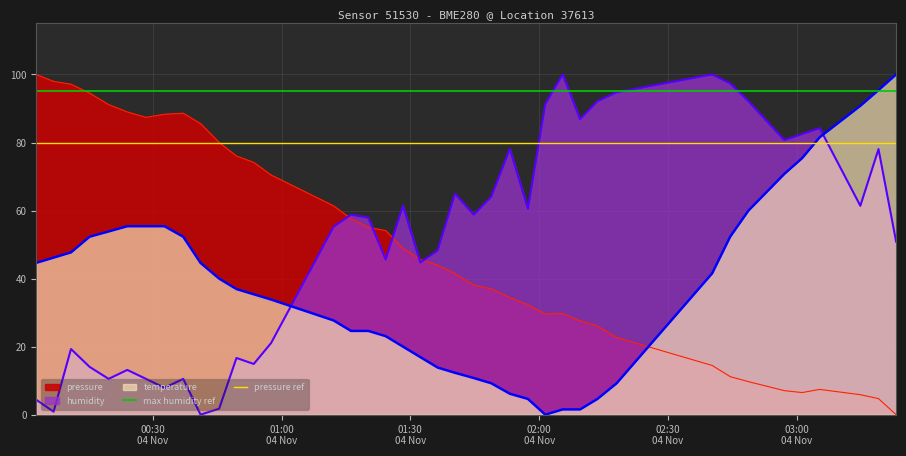

True or false: pressure and temperature cross at least once.

True